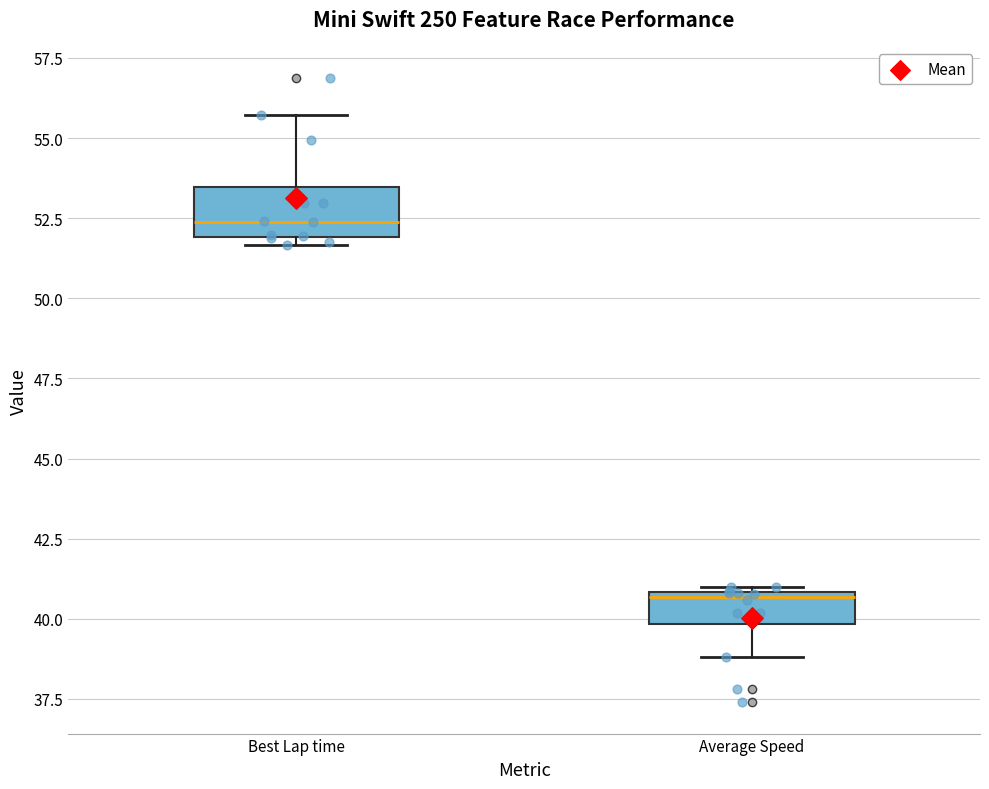

Which box's median line is the highest?

Best Lap time